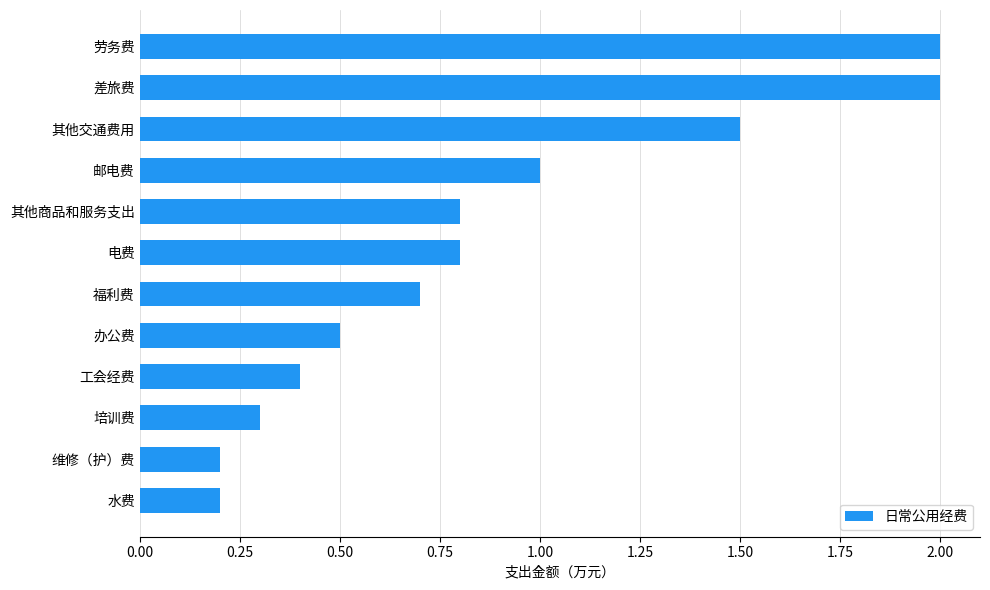

Reading bottom to top, what are all the values shown in this chart?

0.2	0.2	0.3	0.4	0.5	0.7	0.8	0.8	1.0	1.5	2.0	2.0